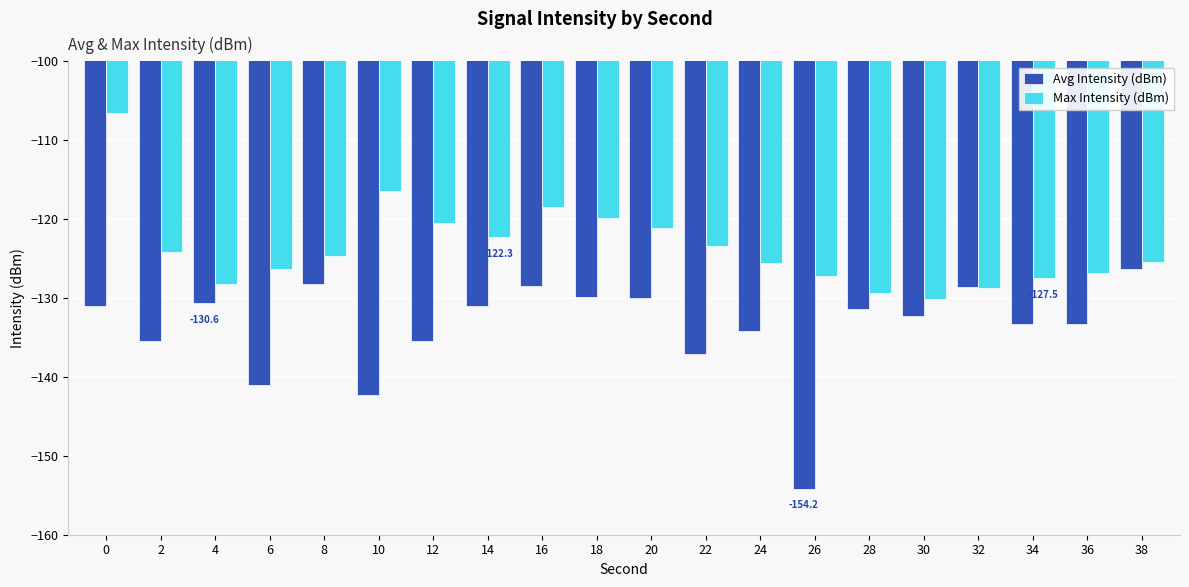

List the series in order of their peak value, lowest first.

Avg Intensity (dBm), Max Intensity (dBm)